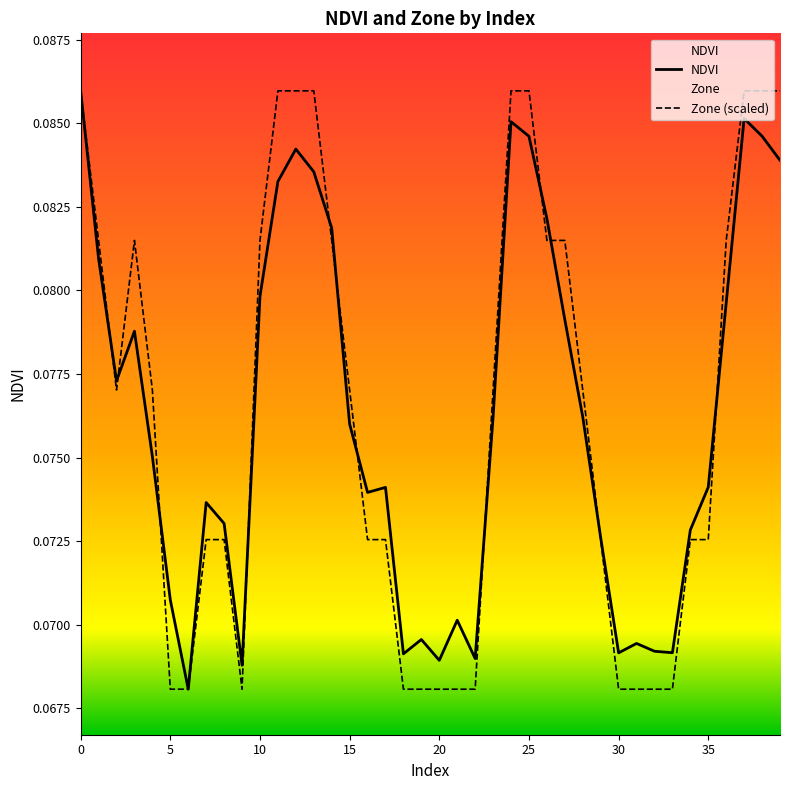

What are all the series names shown in the legend?

NDVI, Zone